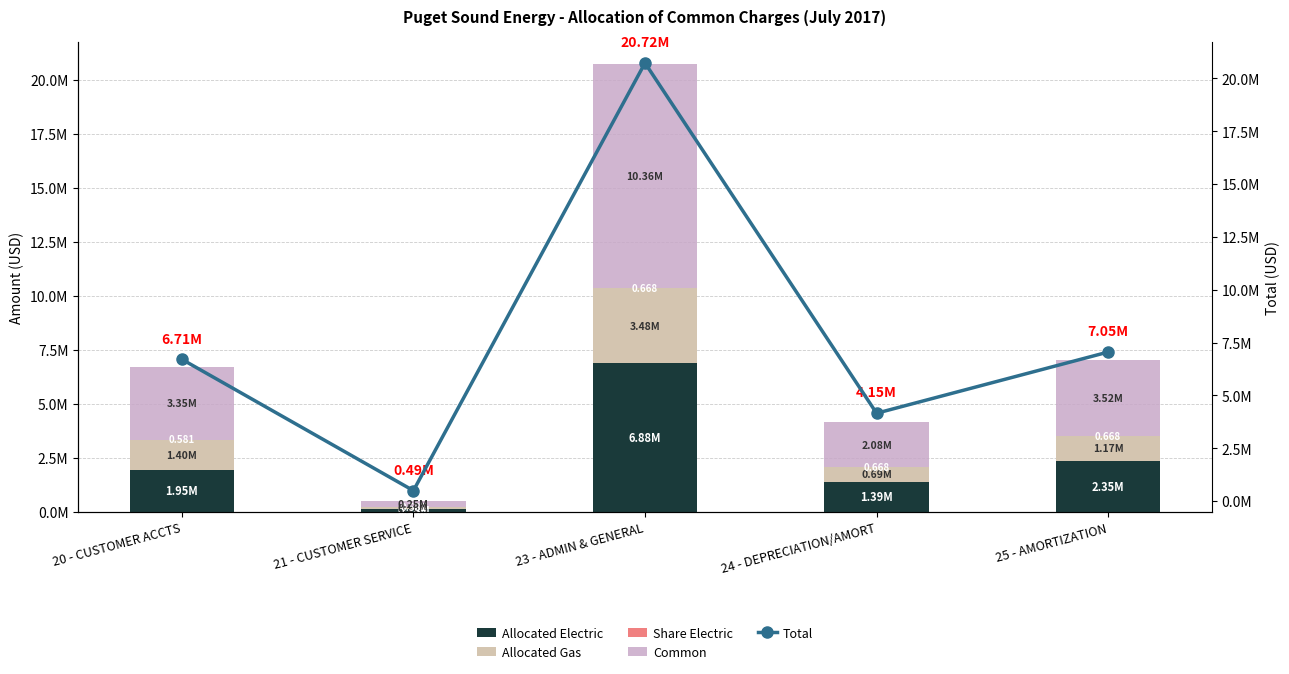

At which category is the sum across all series the highest?

23 - ADMIN & GENERAL